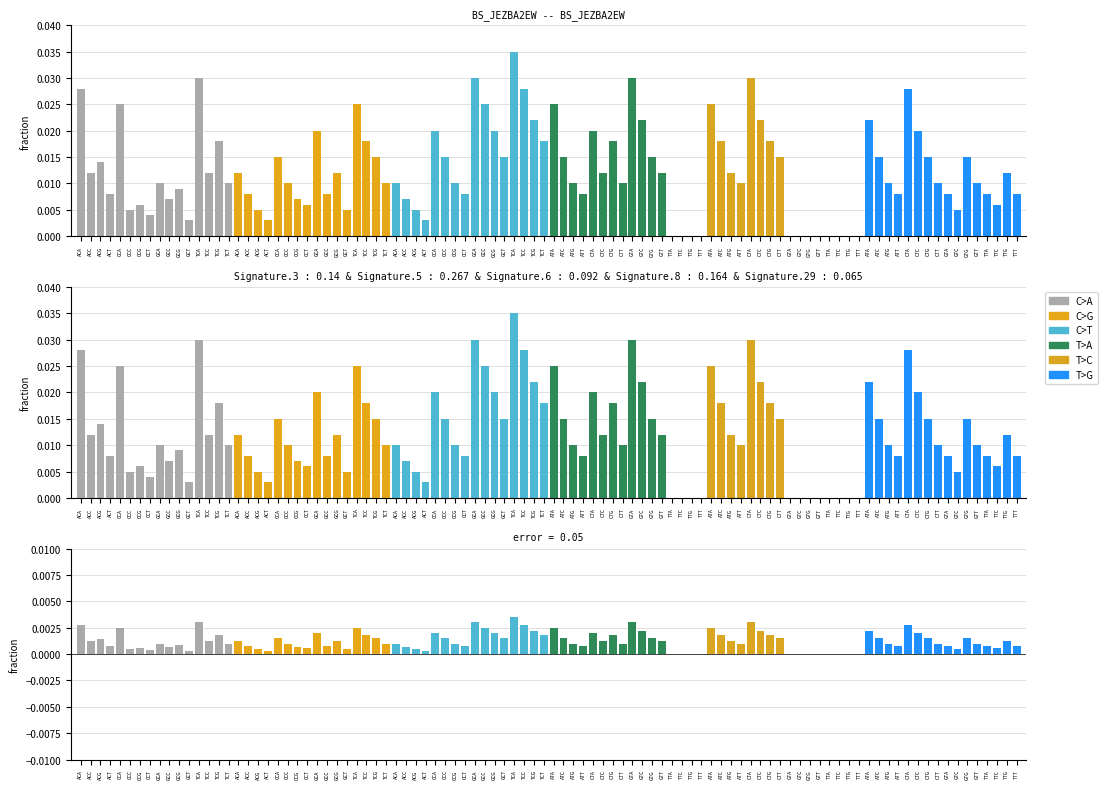

Which series has the largest range (max minus min)?

C>T